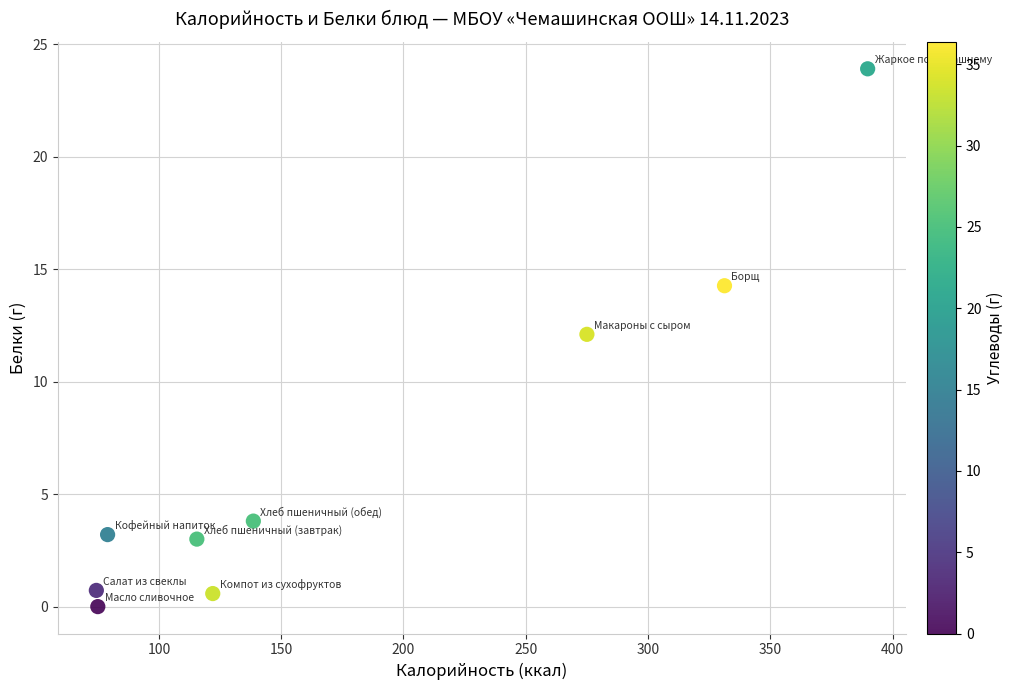

What is the range of X values (max minus min)?

315.4